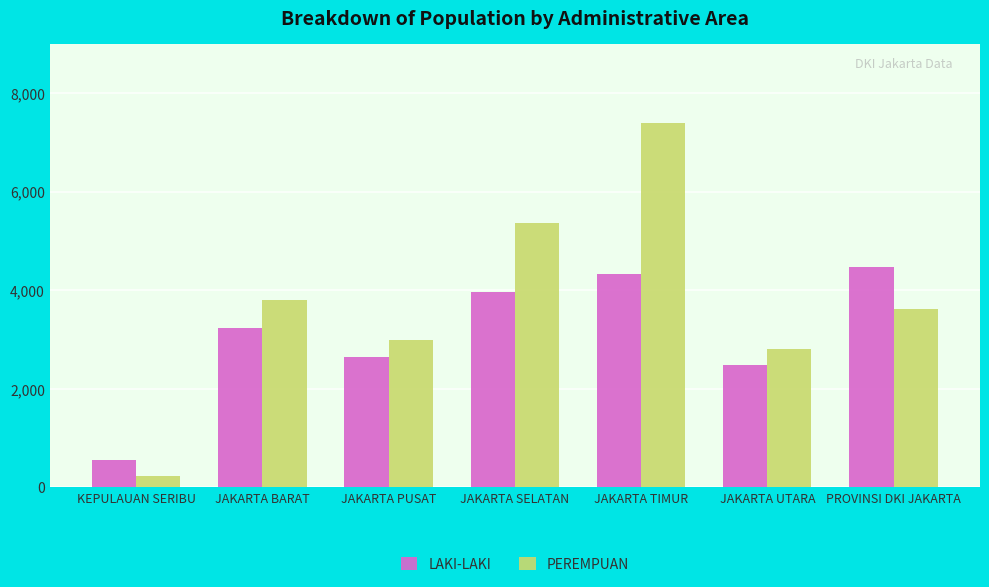

How many categories are shown in the chart?

7